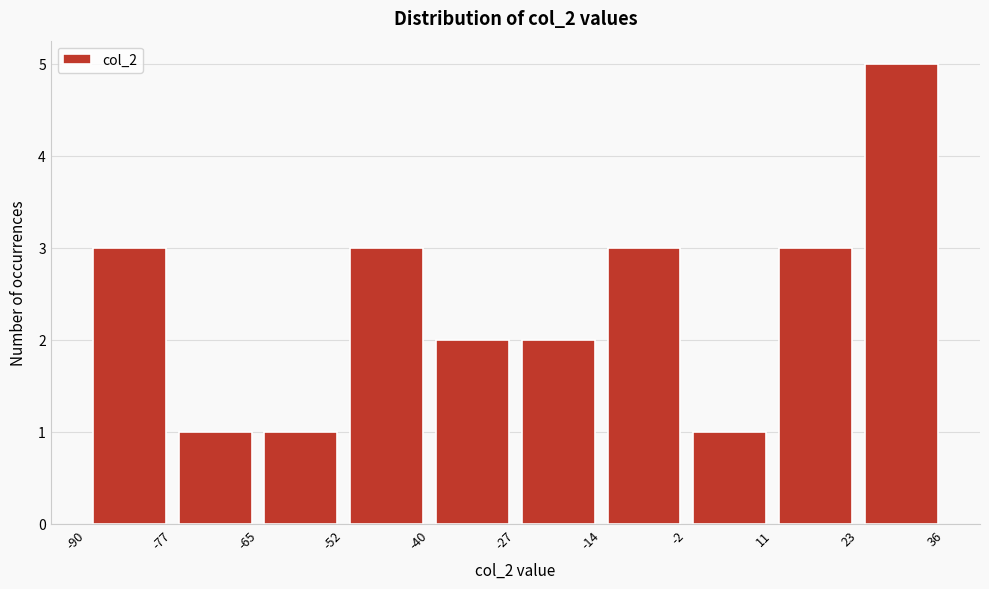

Reading left to right, transcribe this chart: for each bar, give the range it covers on the x-axis and its height. The values are not printed on the chart, so give them approximately, as read against the axis.

-90 to -77: 3
-77 to -65: 1
-65 to -52: 1
-52 to -40: 3
-40 to -27: 2
-27 to -14: 2
-14 to -2: 3
-2 to 11: 1
11 to 23: 3
23 to 36: 5